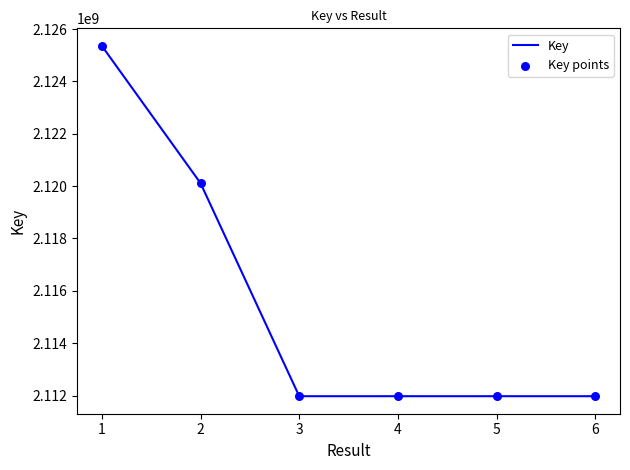

What is the ratio of the value at 5 to the value at 2?

1.0